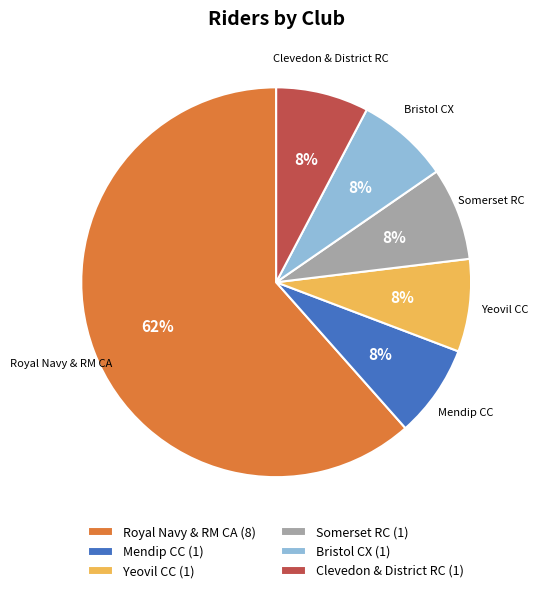

Does any single category account for the majority?

Yes